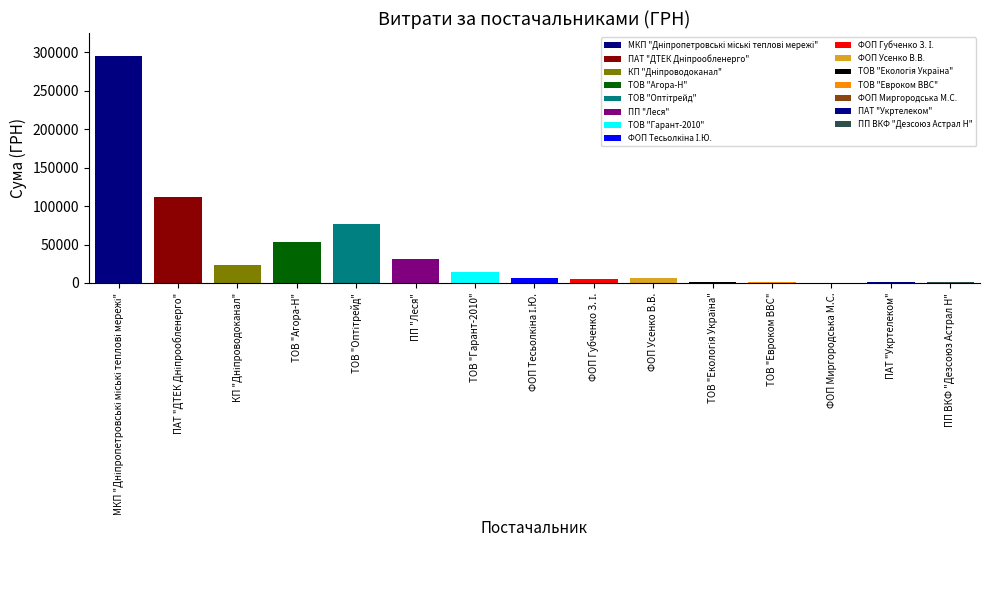

Which category has the lowest value across all series?

ФОП Миргородська М.С.